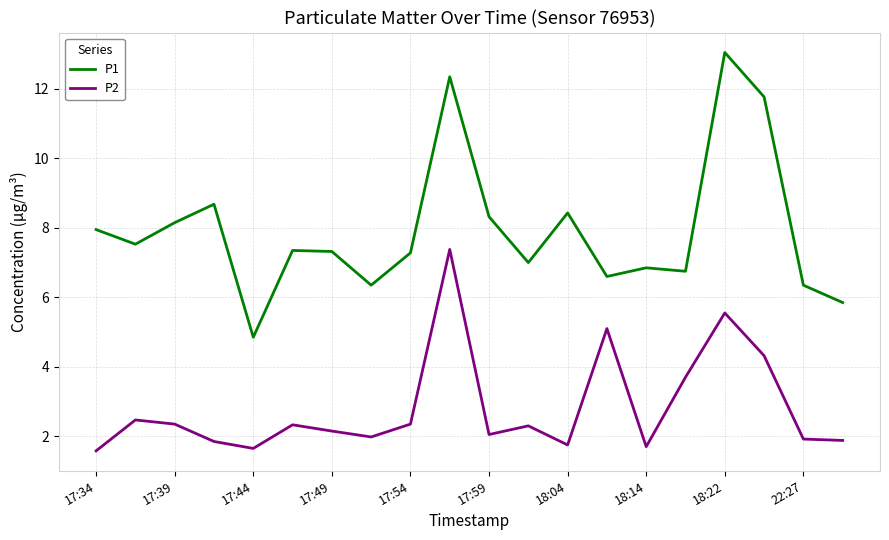

Rank the series by their average value, from highest to lowest.

P1, P2